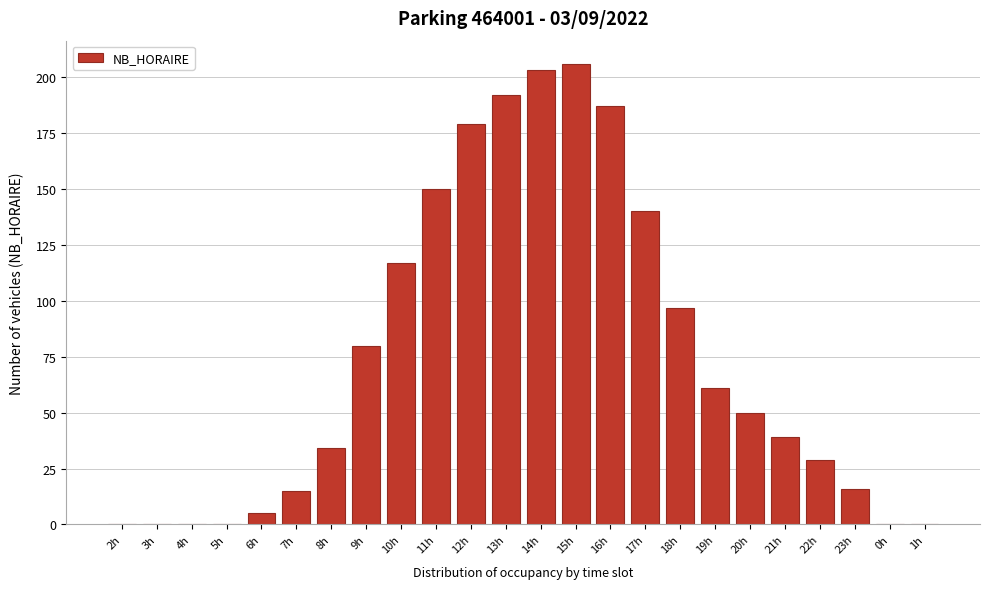

Reading left to right, list all the values displayed in this chart.

2h=0	3h=0	4h=0	5h=0	6h=5	7h=15	8h=34	9h=80	10h=117	11h=150	12h=179	13h=192	14h=203	15h=206	16h=187	17h=140	18h=97	19h=61	20h=50	21h=39	22h=29	23h=16	0h=0	1h=0